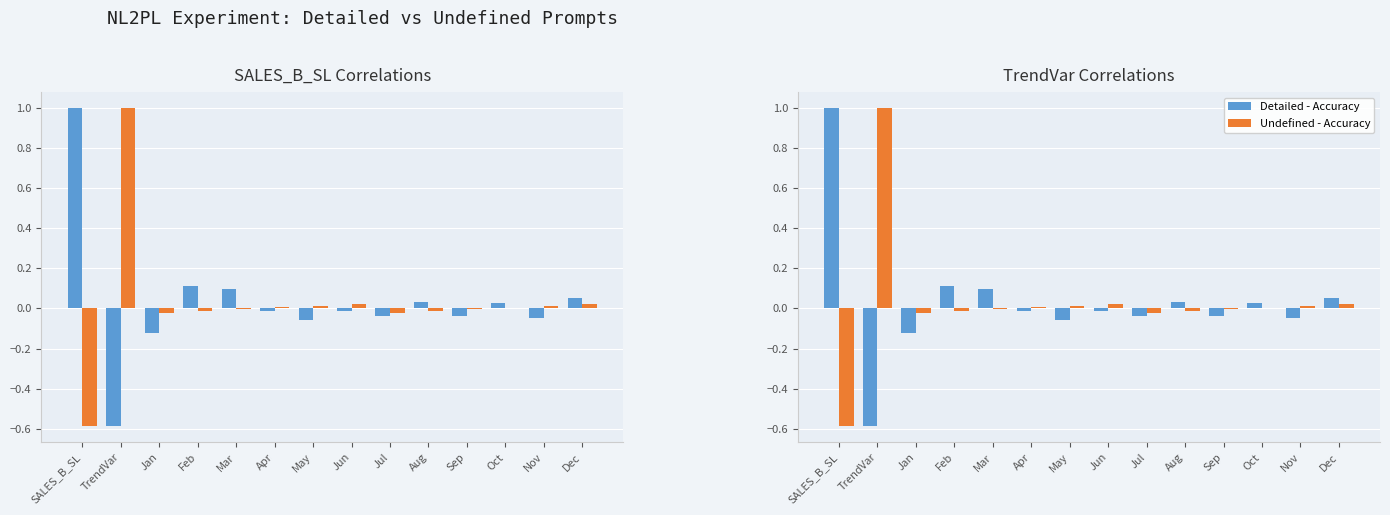

Reading right to left, list all the values displayed in this chart.

Detailed - Accuracy: Dec=0.1	Nov=-0.0	Oct=0.0	Sep=-0.0	Aug=0.0	Jul=-0.0	Jun=-0.0	May=-0.1	Apr=-0.0	Mar=0.1	Feb=0.1	Jan=-0.1	TrendVar=-0.6	SALES_B_SL=1.0
Undefined - Accuracy: Dec=0.0	Nov=0.0	Oct=0.0	Sep=-0.0	Aug=-0.0	Jul=-0.0	Jun=0.0	May=0.0	Apr=0.0	Mar=-0.0	Feb=-0.0	Jan=-0.0	TrendVar=1.0	SALES_B_SL=-0.6